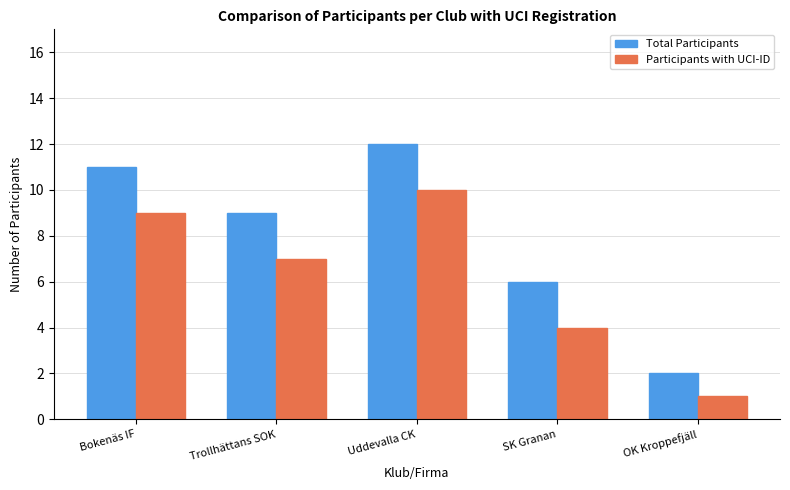

Is the value of Participants with UCI-ID at OK Kroppefjäll greater than the value of Total Participants at Bokenäs IF?

No